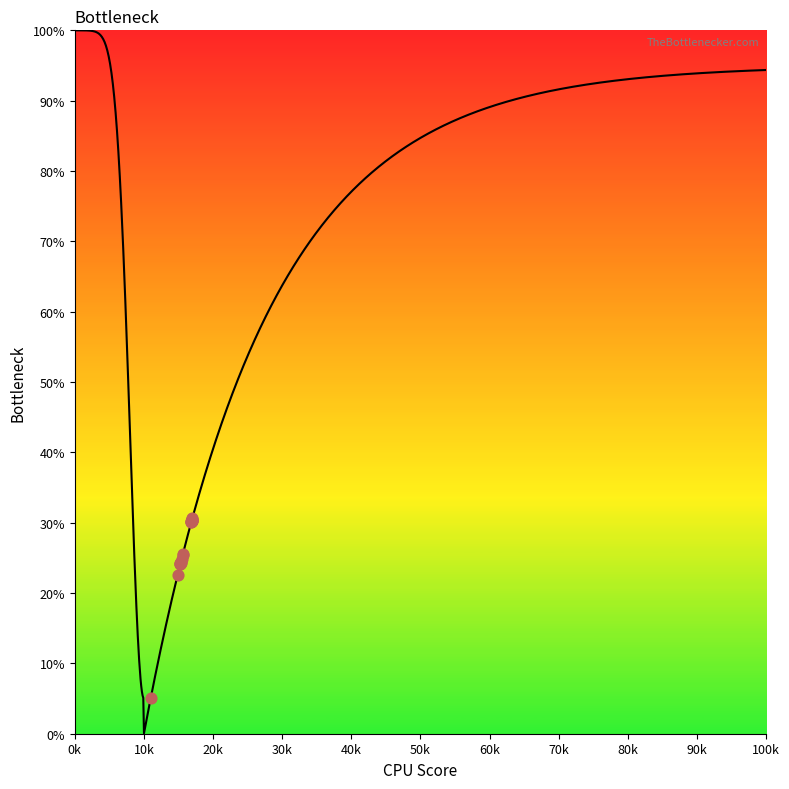

Approximately how many times larger is the value at 13 compared to 18?

1.1